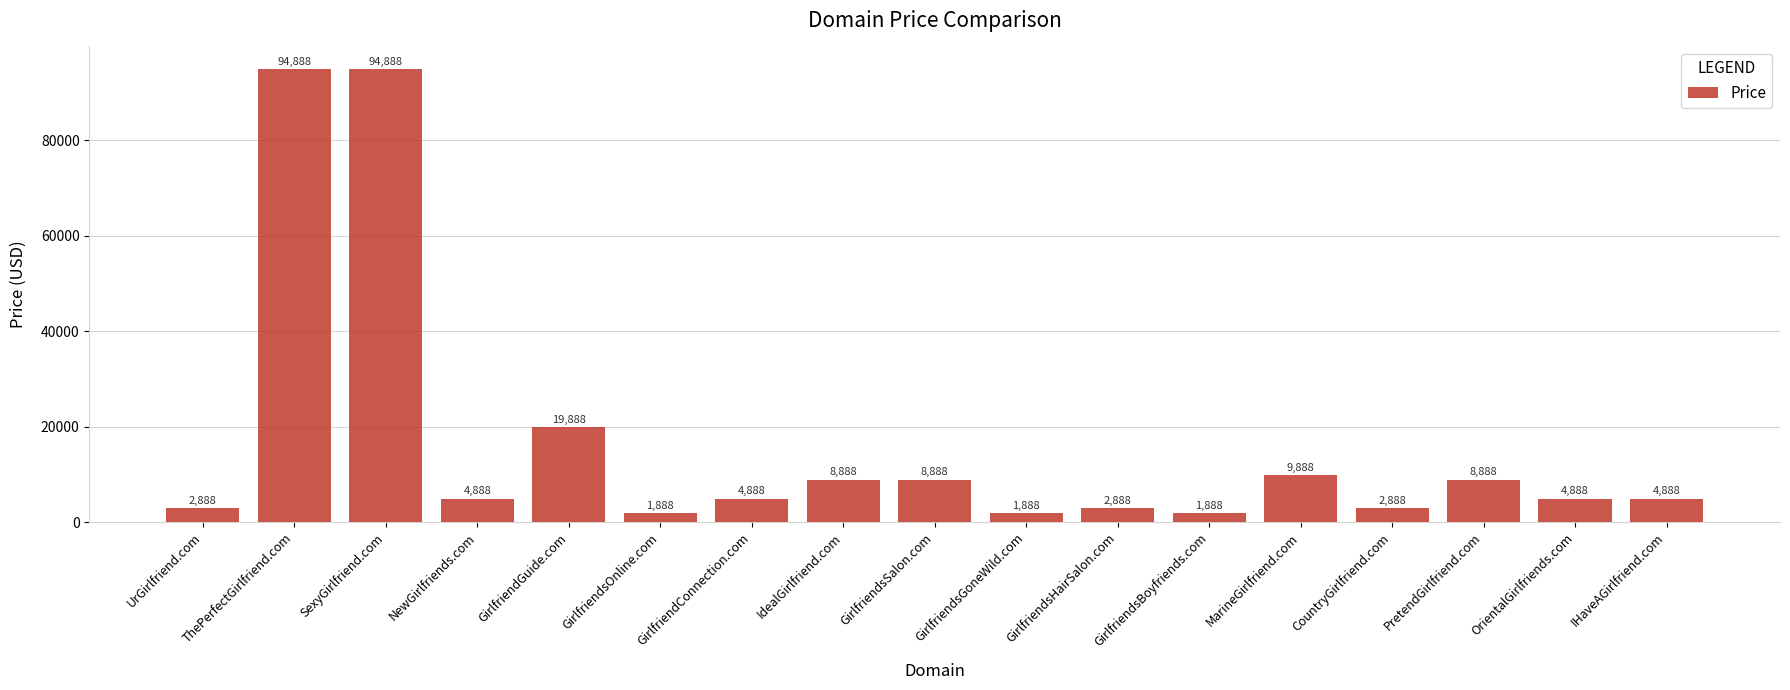

Reading left to right, transcribe all the data shown in this chart.

2888	94888	94888	4888	19888	1888	4888	8888	8888	1888	2888	1888	9888	2888	8888	4888	4888